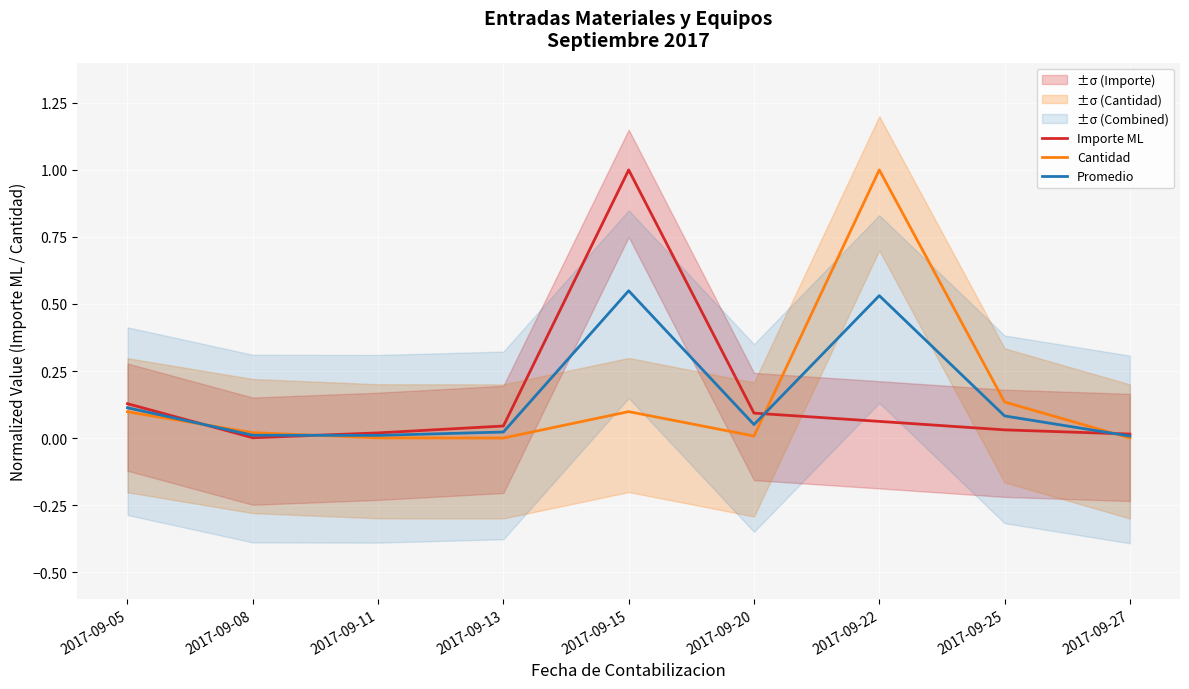

What are all the series names shown in the legend?

Importe ML, Cantidad, Promedio